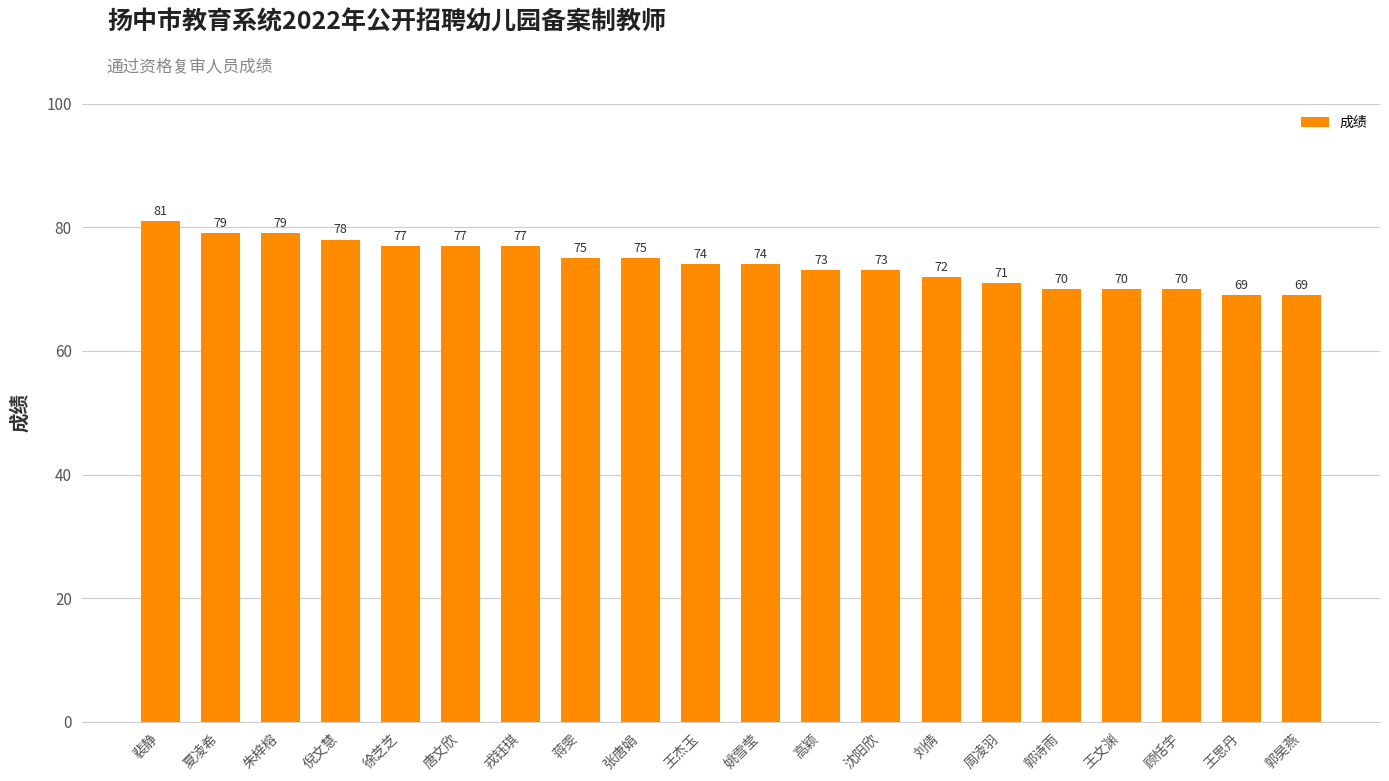

What is the maximum value shown in the chart?

81